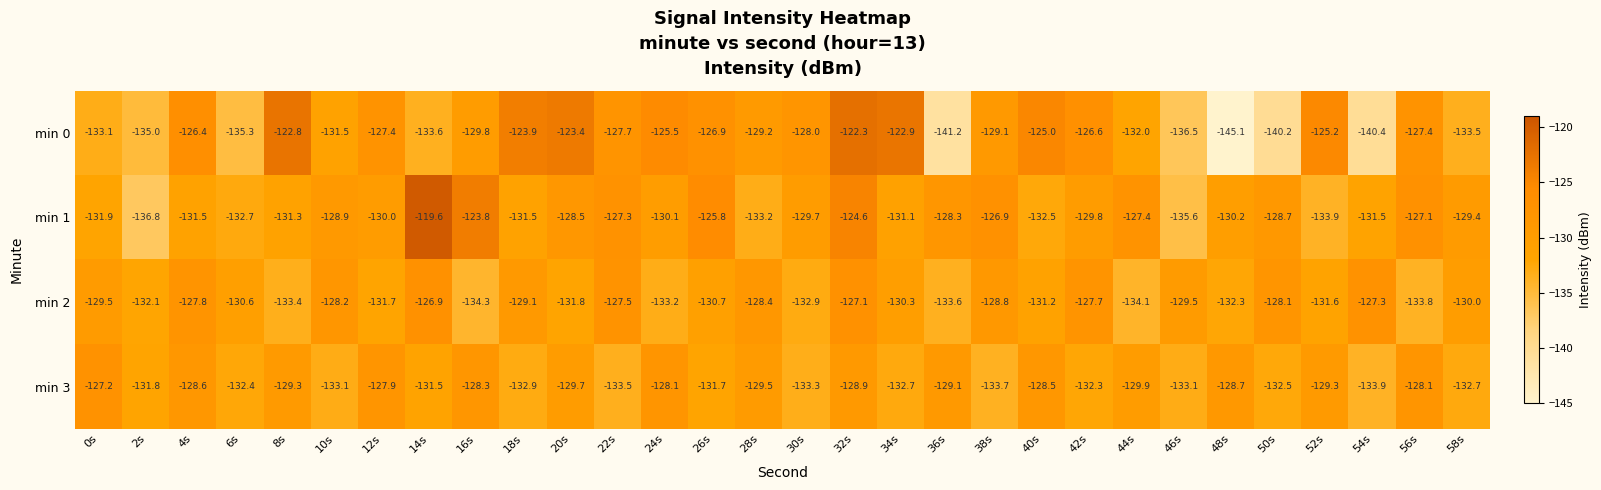

What is the minimum value shown in the chart?

-145.1